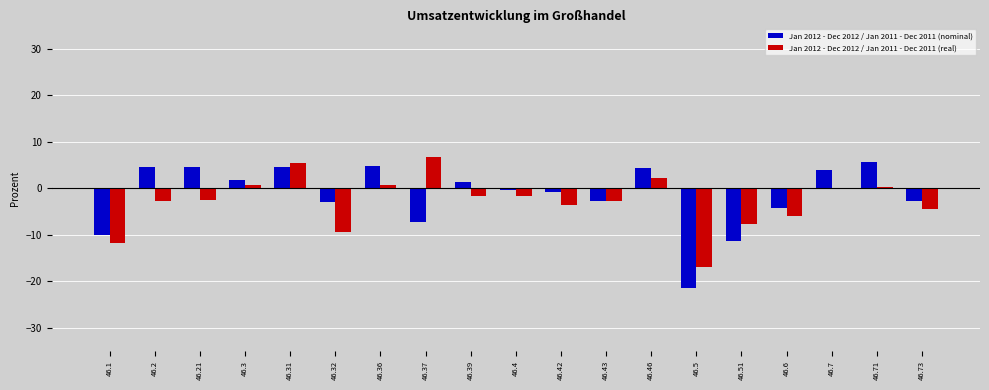

What is the sum of the Jan 2012 - Dec 2012 / Jan 2011 - Dec 2011 (real) values at 46.7 and 46.71?

0.2